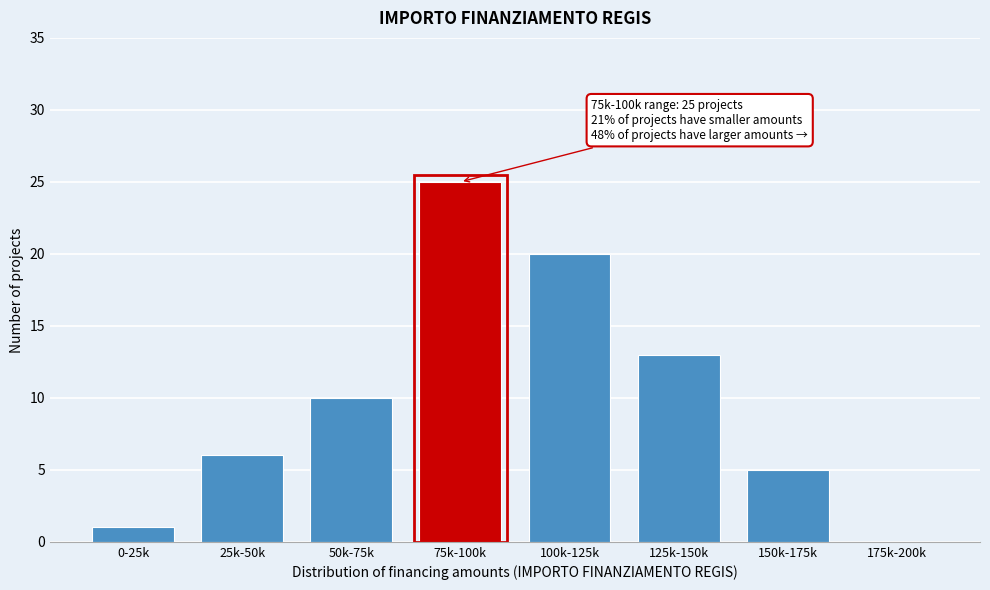

Reading right to left, list all the values displayed in this chart.

175k-200k=0	150k-175k=5	125k-150k=13	100k-125k=20	75k-100k=25	50k-75k=10	25k-50k=6	0-25k=1